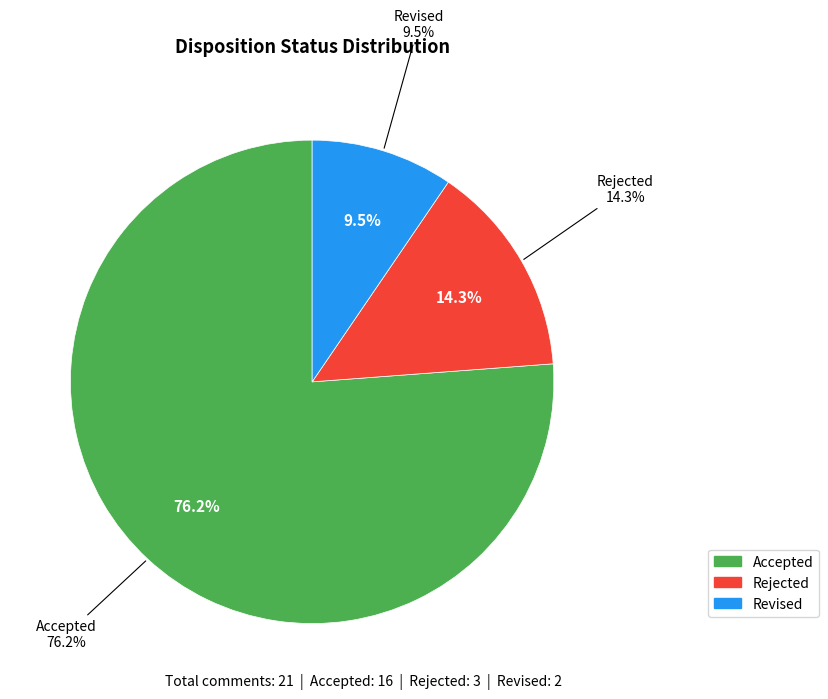

Which slice represents more than half of the pie?

Accepted